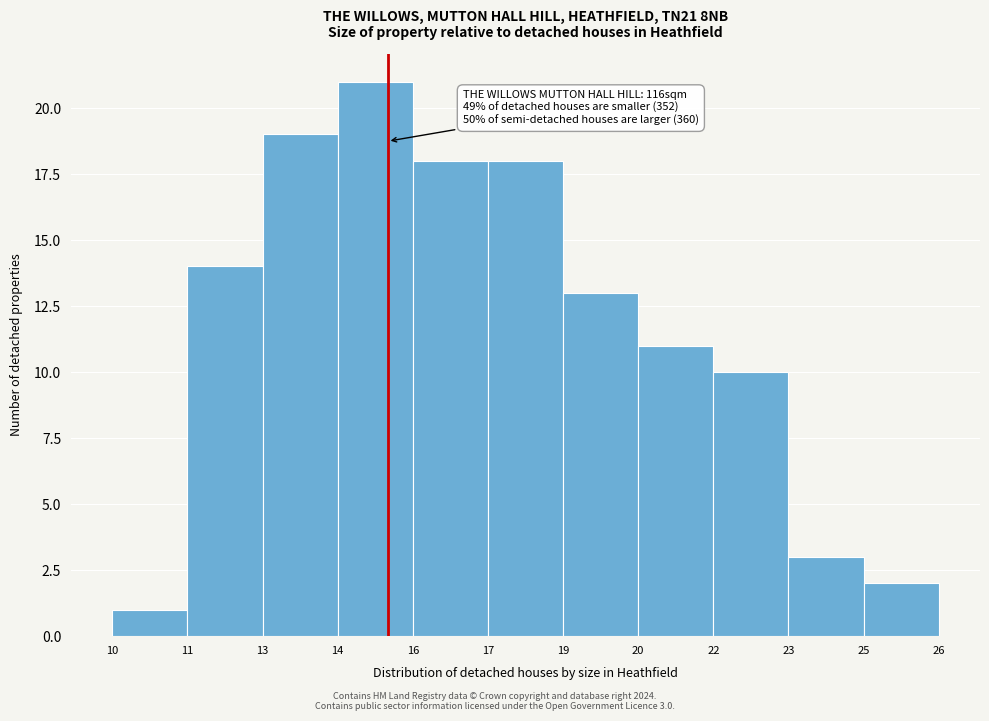

Reading left to right, list all the values displayed in this chart.

10=1	11=14	13=19	14=21	16=18	17=18	19=13	20=11	22=10	23=3	25=2